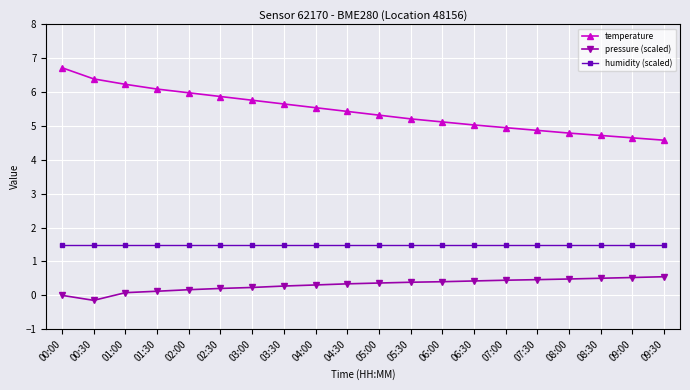

What is the average value of the pressure (scaled) series?

0.3